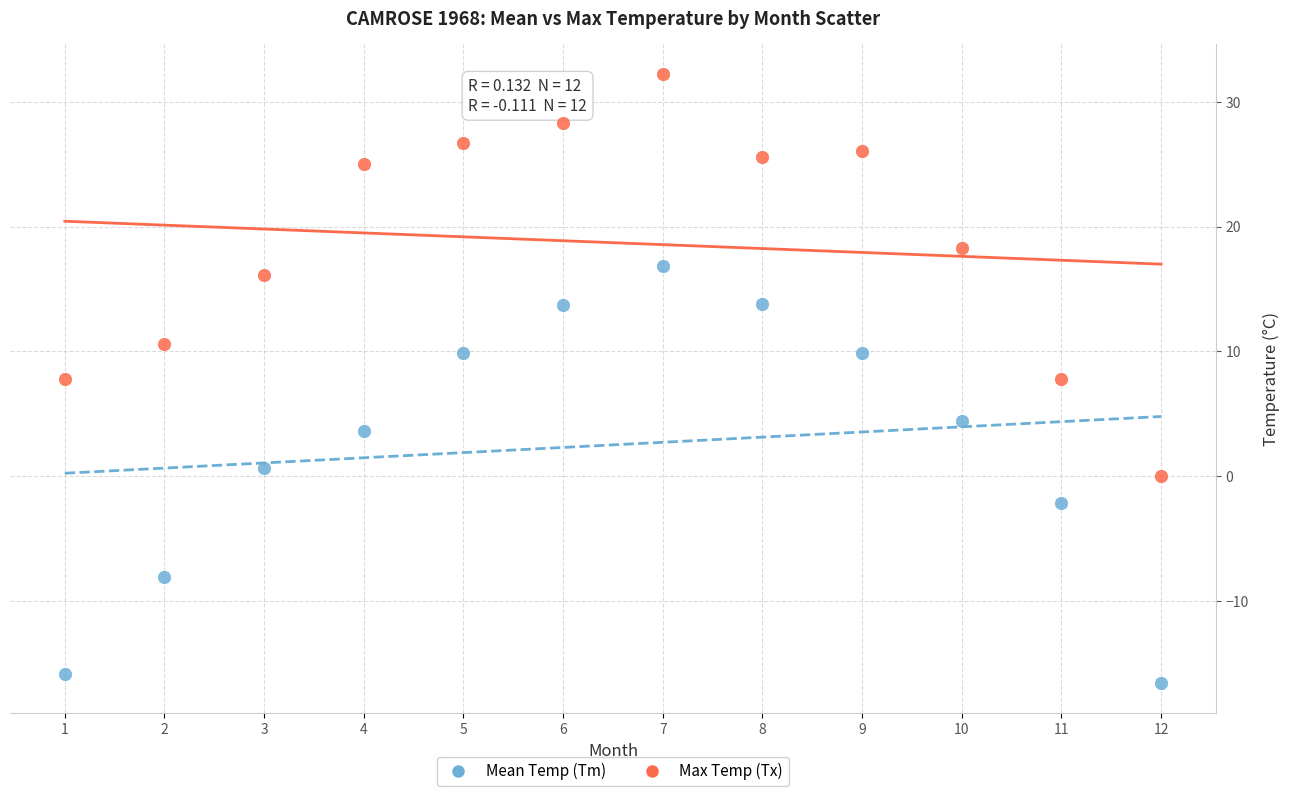

Which series reaches the maximum Y coordinate?

Max Temp (Tx)